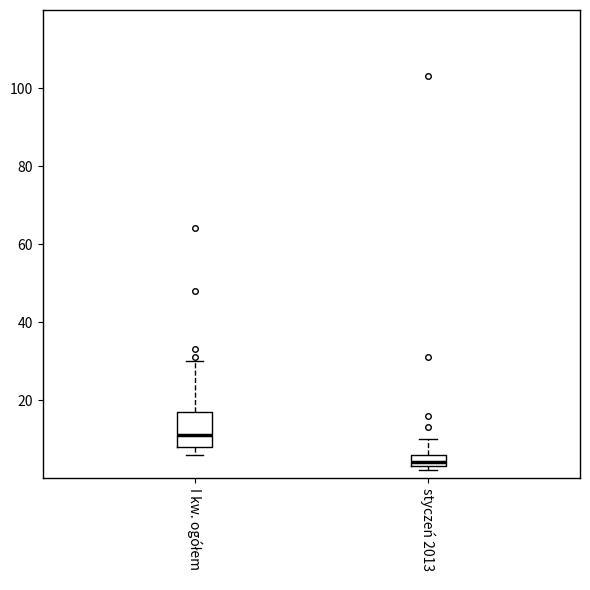

Which box's median line is the highest?

I kw. ogółem